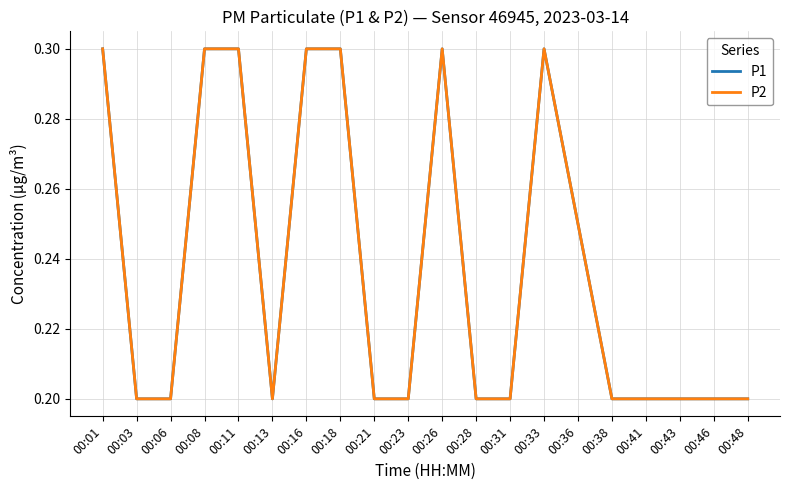

Reading right to left, what are all the values shown in this chart?

P1: 00:48=0.2	00:46=0.2	00:43=0.2	00:41=0.2	00:38=0.2	00:36=0.2	00:33=0.3	00:31=0.2	00:28=0.2	00:26=0.3	00:23=0.2	00:21=0.2	00:18=0.3	00:16=0.3	00:13=0.2	00:11=0.3	00:08=0.3	00:06=0.2	00:03=0.2	00:01=0.3
P2: 00:48=0.2	00:46=0.2	00:43=0.2	00:41=0.2	00:38=0.2	00:36=0.2	00:33=0.3	00:31=0.2	00:28=0.2	00:26=0.3	00:23=0.2	00:21=0.2	00:18=0.3	00:16=0.3	00:13=0.2	00:11=0.3	00:08=0.3	00:06=0.2	00:03=0.2	00:01=0.3